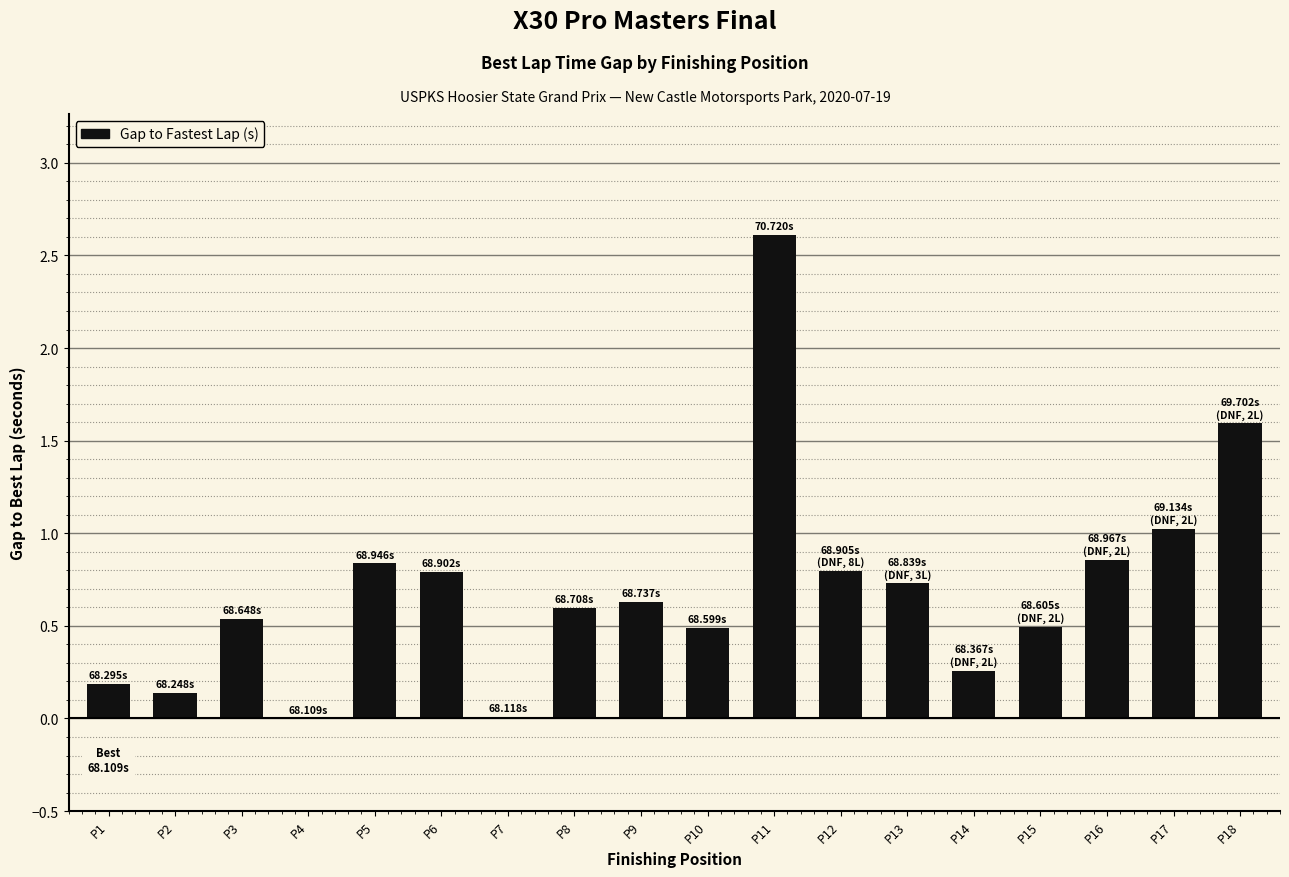

What is the ratio of the value at P8 to the value at P18?

0.4